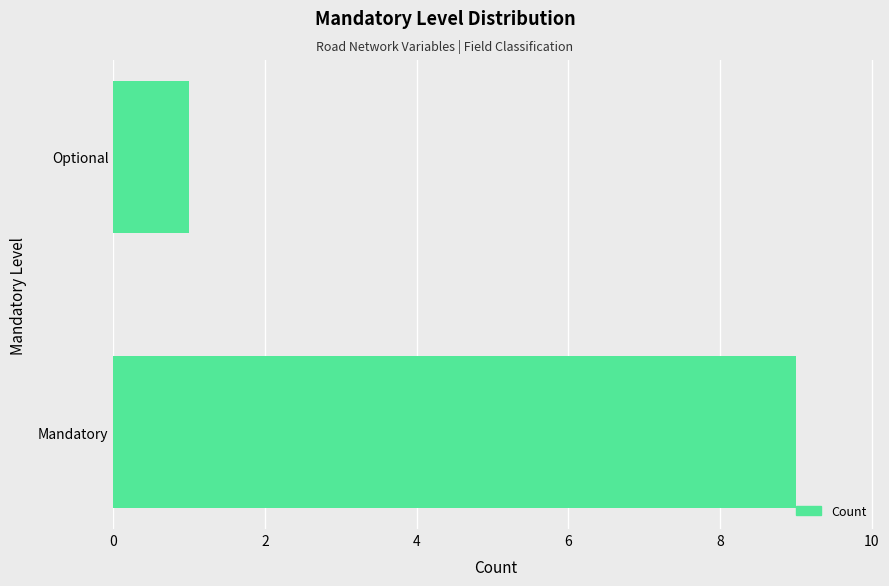

Reading bottom to top, what are all the values shown in this chart?

9	1